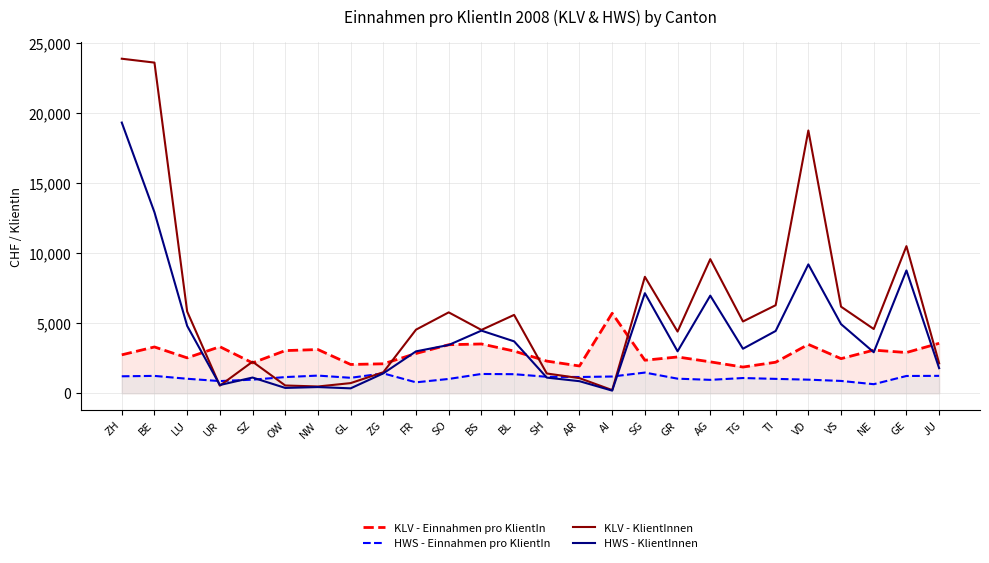

How many interior local peaks does the KLV - Einnahmen pro KlientIn series have?

8